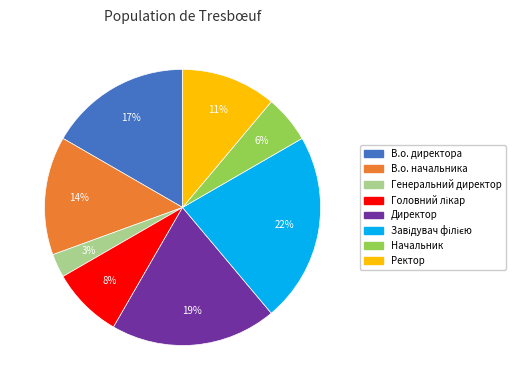

Which slice is the smallest?

Генеральний директор